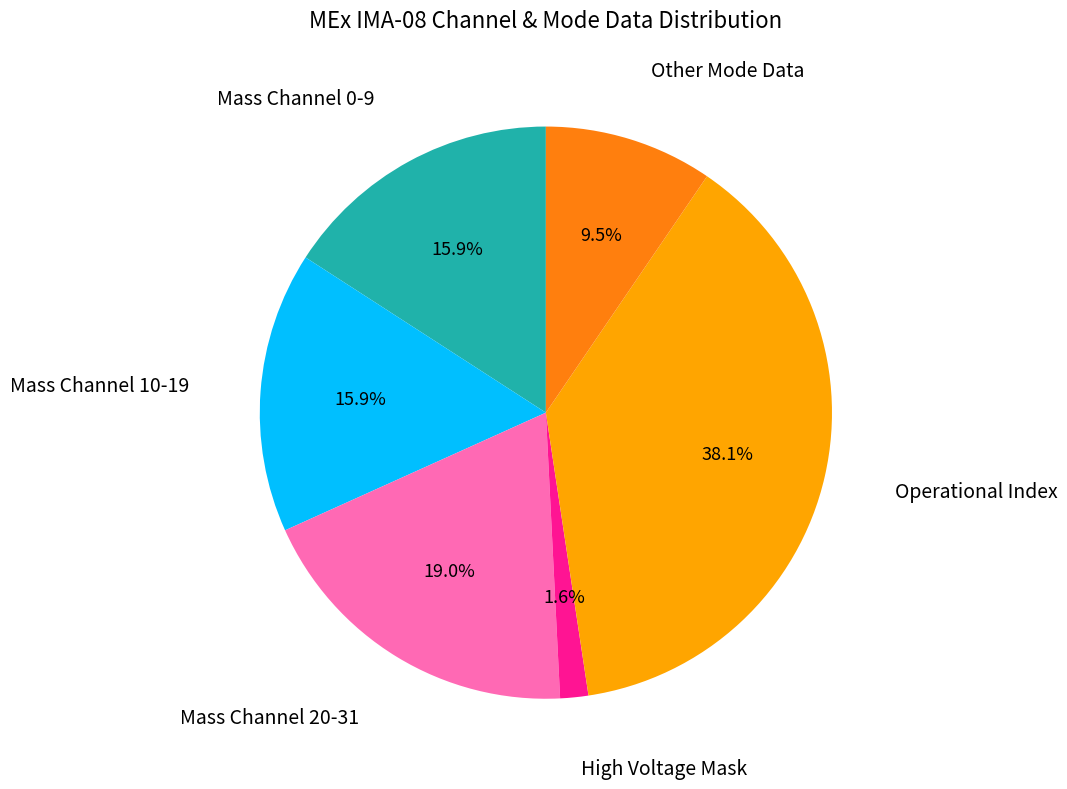

Is there a majority slice in this chart?

No